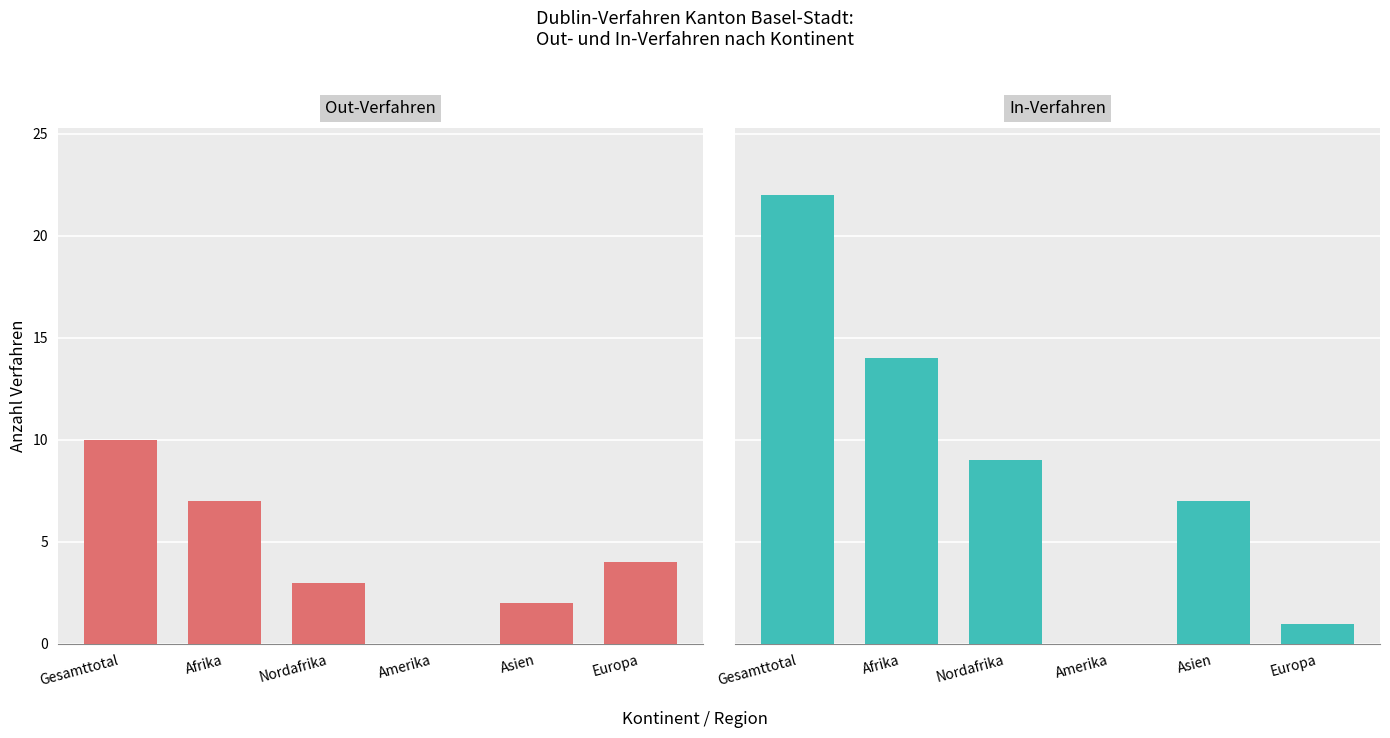

How many bars are there in total?

12